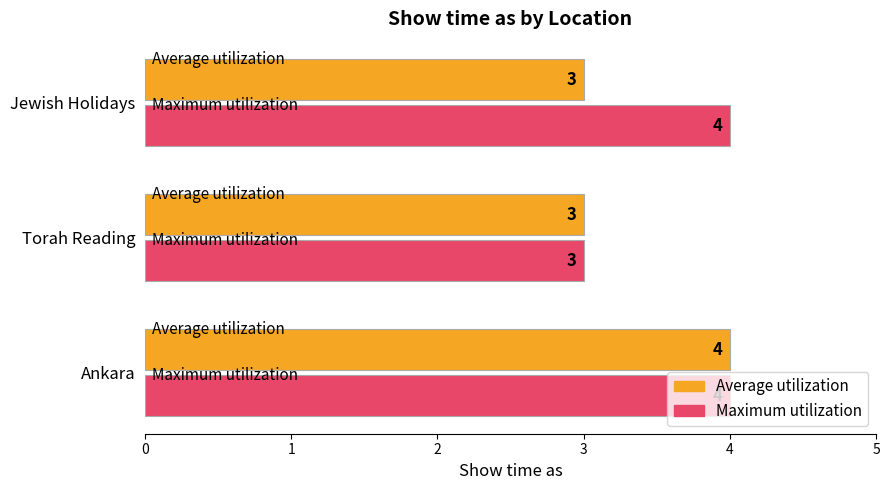

What is the difference between the maximum and minimum values in the Maximum utilization series?

1